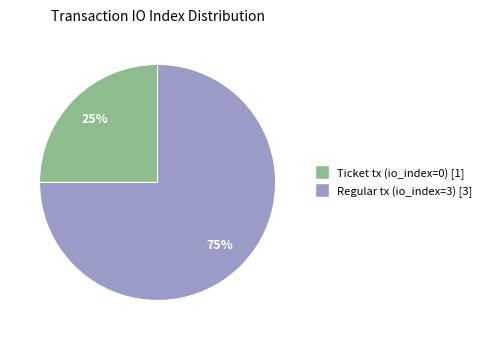

To the nearest percent, what is the average slice percentage?

50%